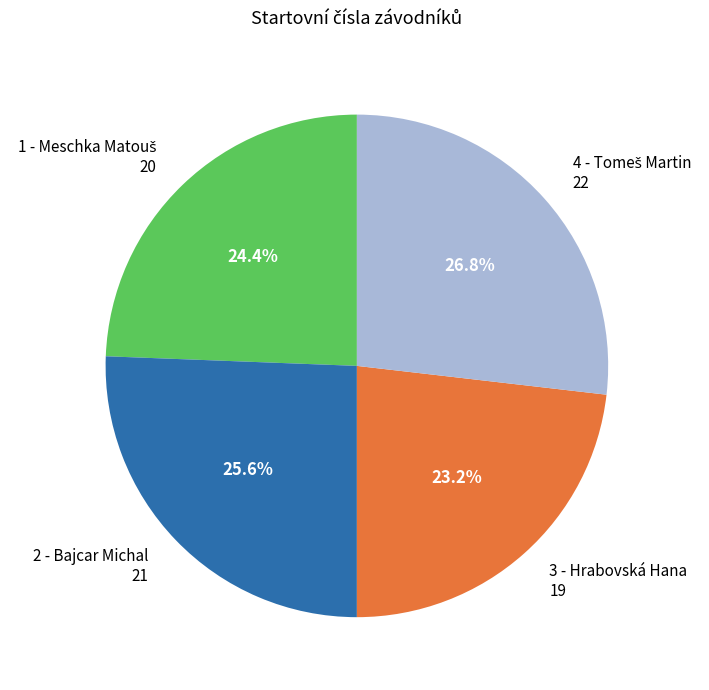

To the nearest percent, what percentage of the pie is 2 - Bajcar Michal?

26%